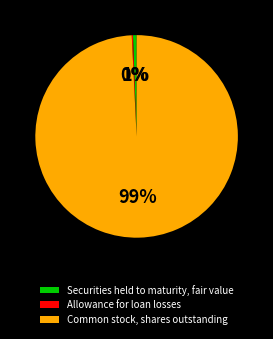

Which has a higher value, Common stock, shares outstanding or Securities held to maturity, fair value?

Common stock, shares outstanding